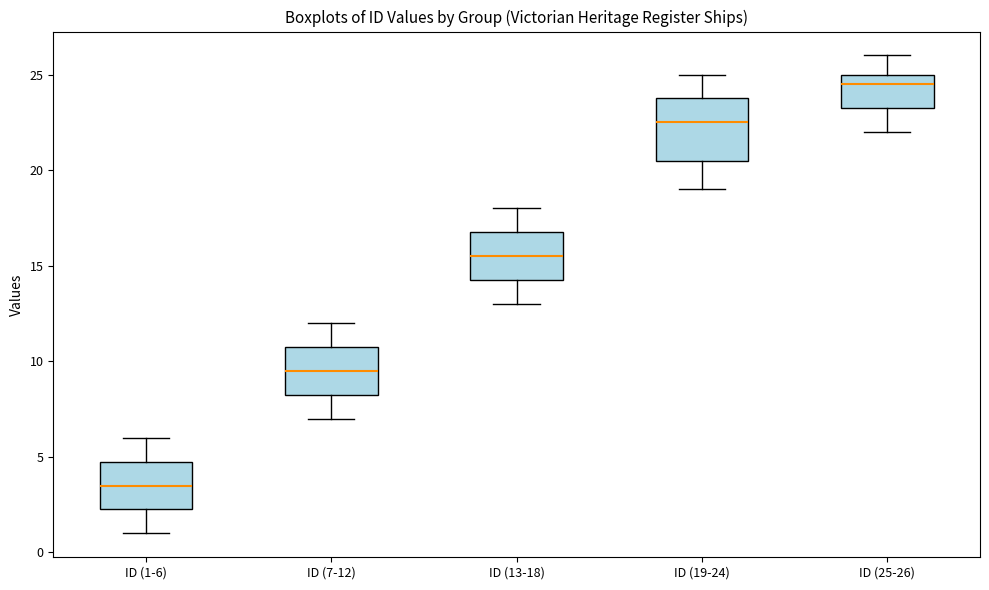

Where does the upper whisker of the box for ID (13-18) end on the y-axis? The values are not printed on the chart, so give them approximately, as read against the axis.

18.0